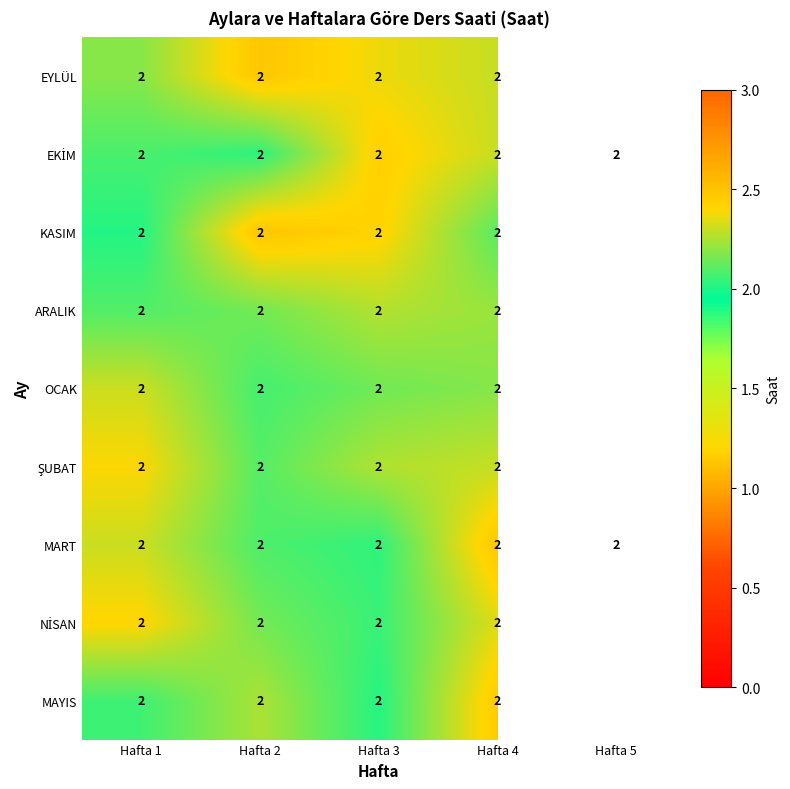

What is the spread (max minus min) of values at Hafta 2?

0.0